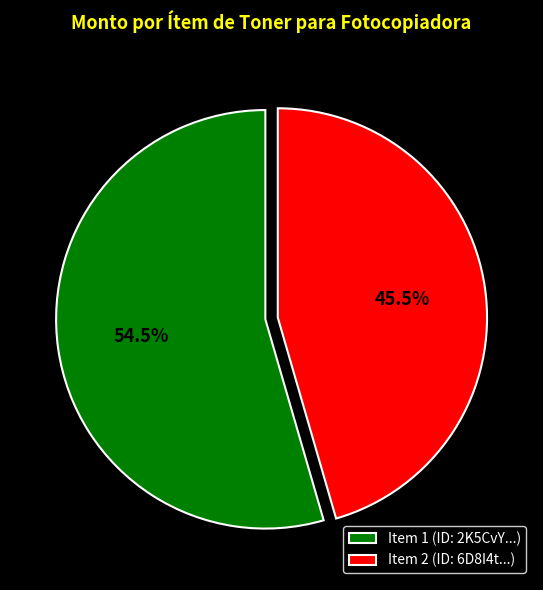

Is there a majority slice in this chart?

Yes